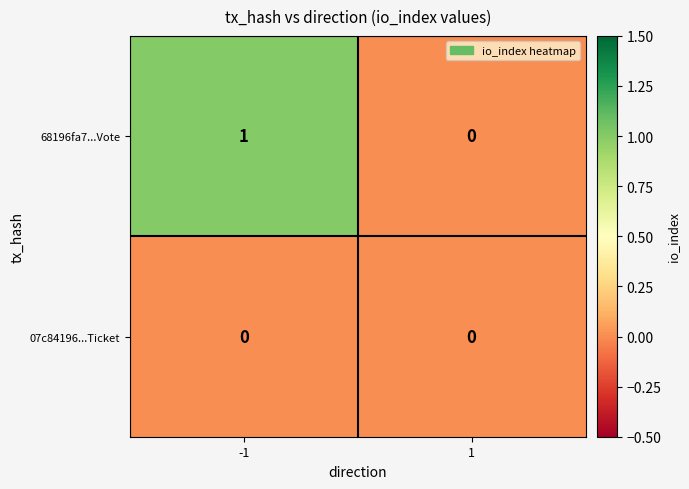

Which series has the largest range (max minus min)?

68196fa7...Vote